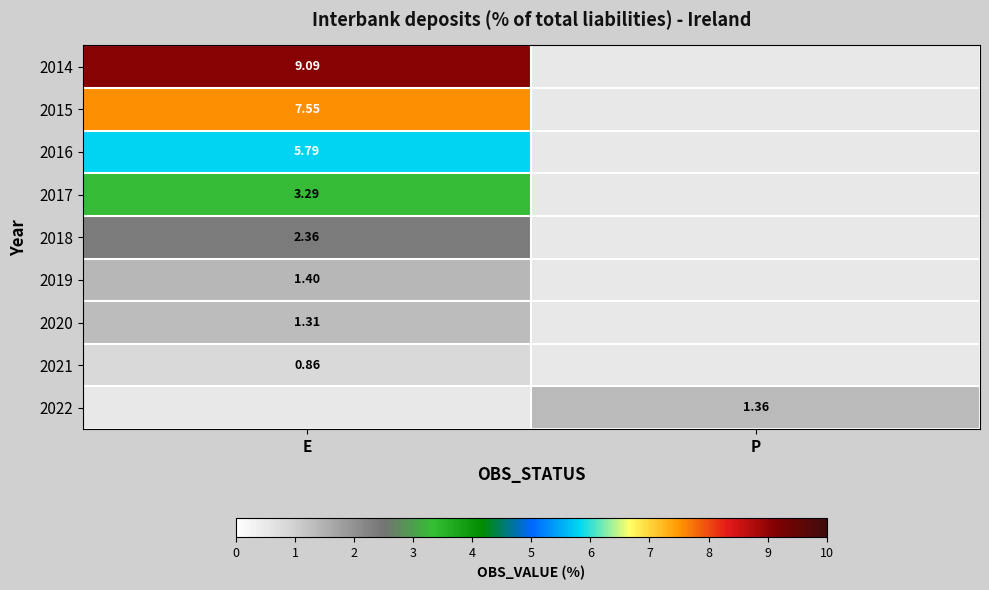

Is the value of 2017 at E greater than the value of 2019 at E?

Yes